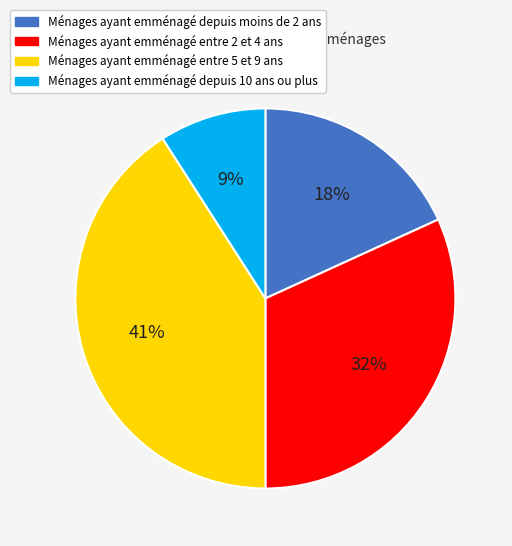

To the nearest percent, what percentage of the pie is Ménages ayant emménagé entre 2 et 4 ans?

32%